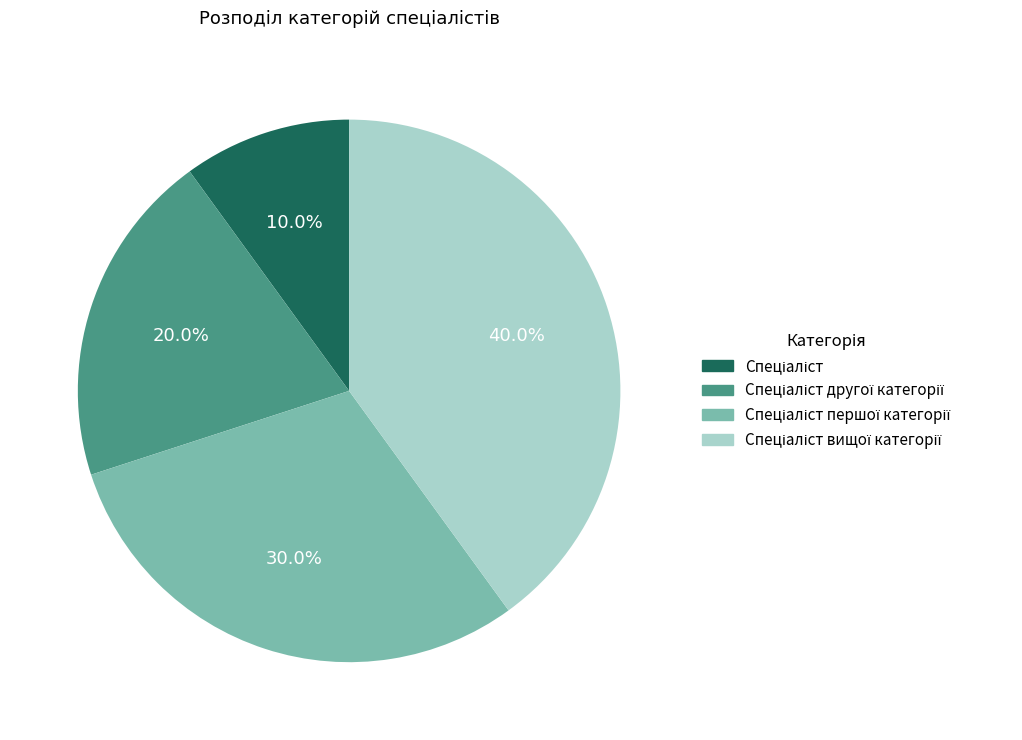

To the nearest percent, what is the average slice percentage?

25%